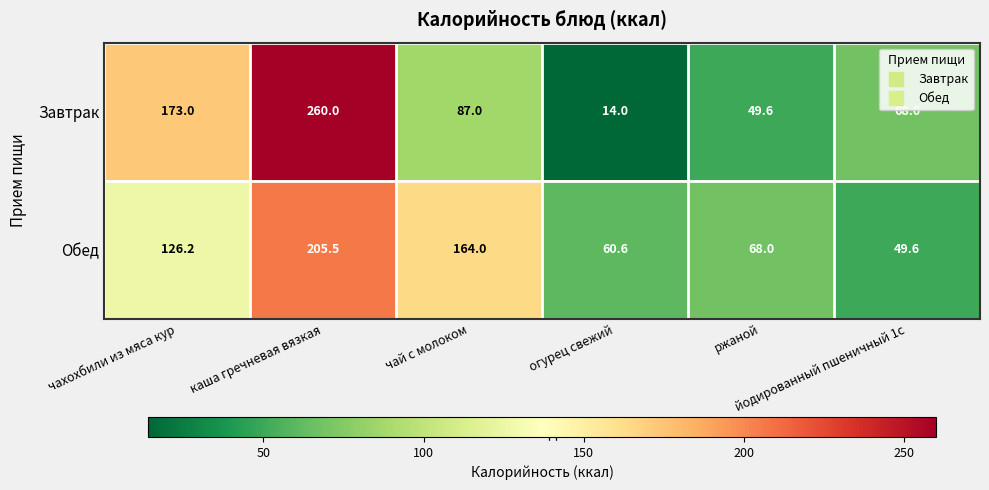

Rank the series at йодированный пшеничный 1с from lowest to highest value.

Обед, Завтрак